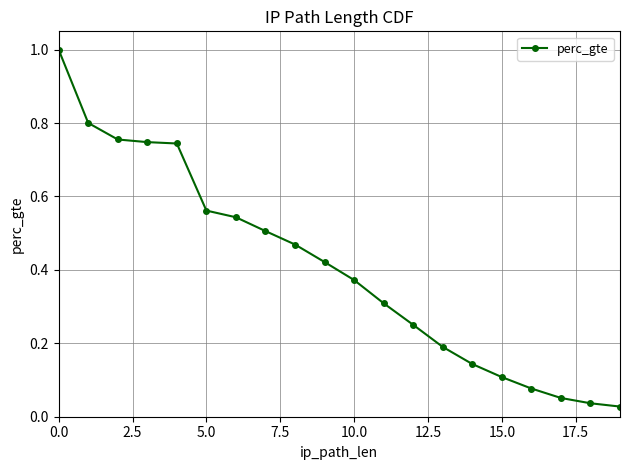

What is the sum of all values?

8.1